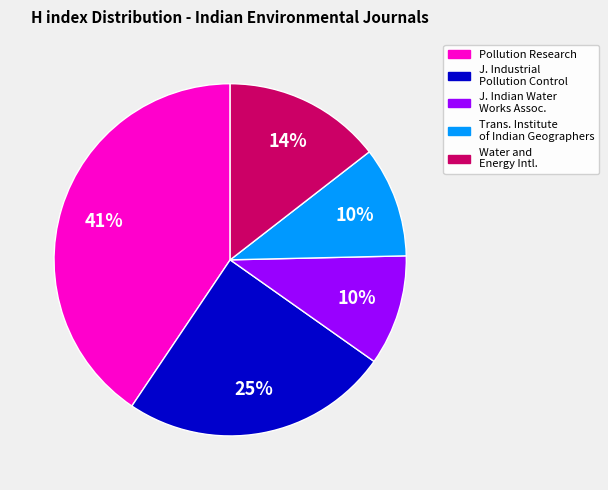

To the nearest percent, what is the average slice percentage?

20%